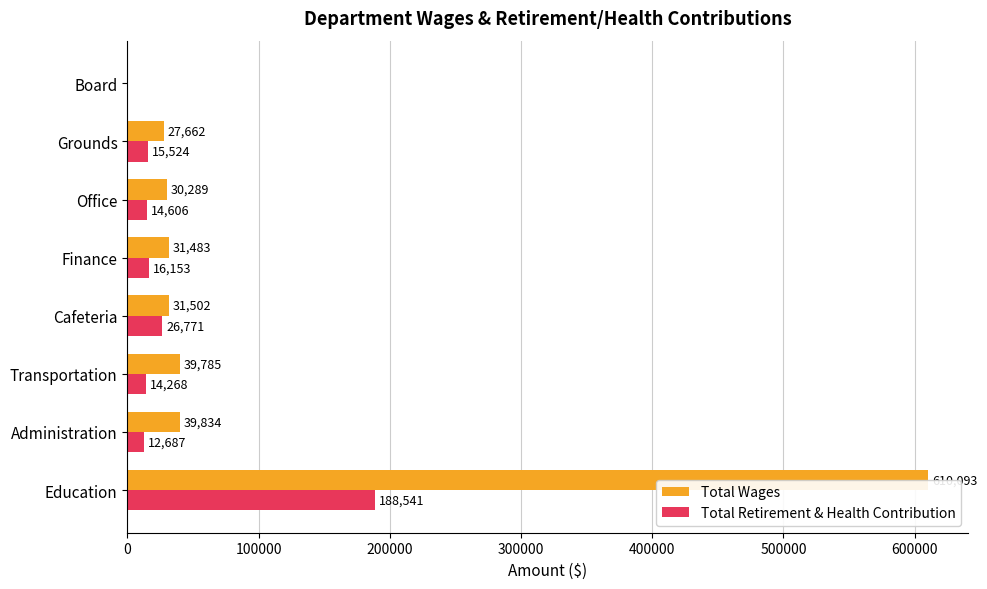

What are all the series names shown in the legend?

Total Wages, Total Retirement & Health Contribution